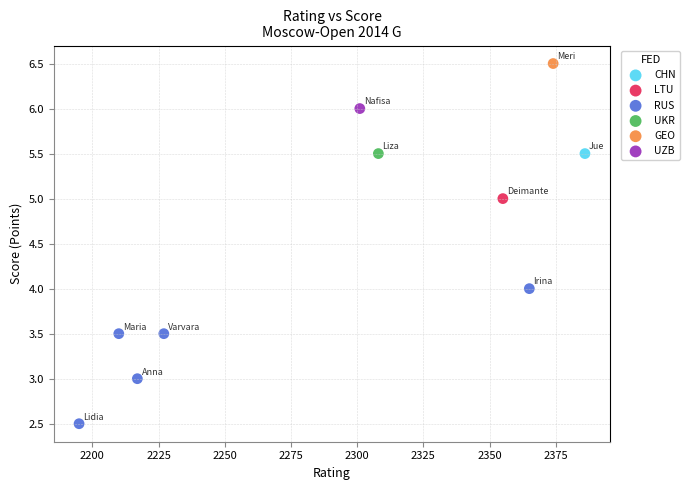

What are all the series names shown in the legend?

UZB, LTU, UKR, CHN, RUS, GEO